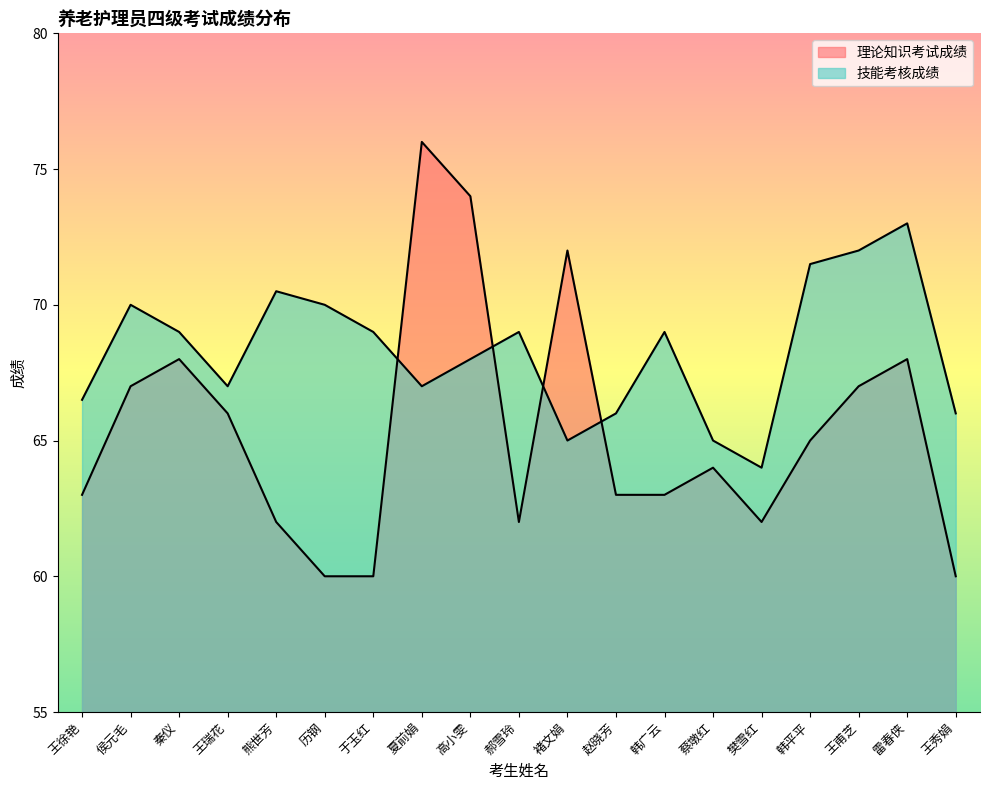

Reading left to right, what are all the values shown in this chart?

理论知识考试成绩: 王徐艳=63.0	侯元毛=67.0	秦仪=68.0	王瑞花=66.0	熊世芳=62.0	历钢=60.0	于玉红=60.0	夏前娟=76.0	高小雯=74.0	郝雪玲=62.0	褚文娟=72.0	赵晓芳=63.0	韩广云=63.0	蔡墩红=64.0	樊雪红=62.0	韩平平=65.0	王甫芝=67.0	雷春侠=68.0	王秀娟=60.0
技能考核成绩: 王徐艳=66.5	侯元毛=70.0	秦仪=69.0	王瑞花=67.0	熊世芳=70.5	历钢=70.0	于玉红=69.0	夏前娟=67.0	高小雯=68.0	郝雪玲=69.0	褚文娟=65.0	赵晓芳=66.0	韩广云=69.0	蔡墩红=65.0	樊雪红=64.0	韩平平=71.5	王甫芝=72.0	雷春侠=73.0	王秀娟=66.0